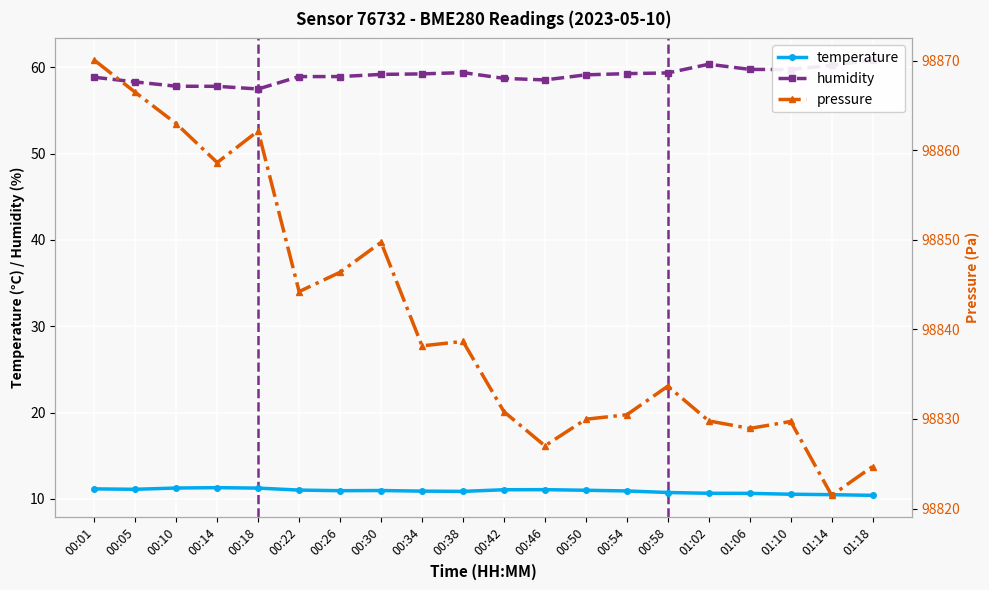

At which category is the sum across all series the highest?

00:01